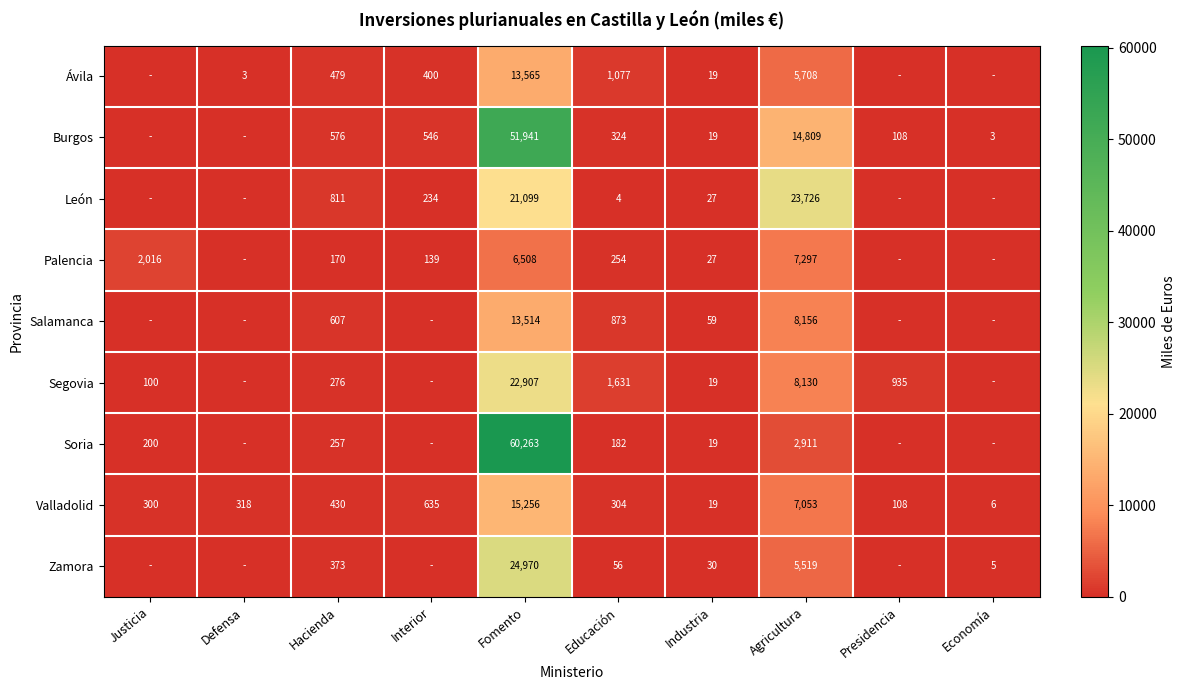

What is the difference between the highest and lowest values at Agricultura?

20815